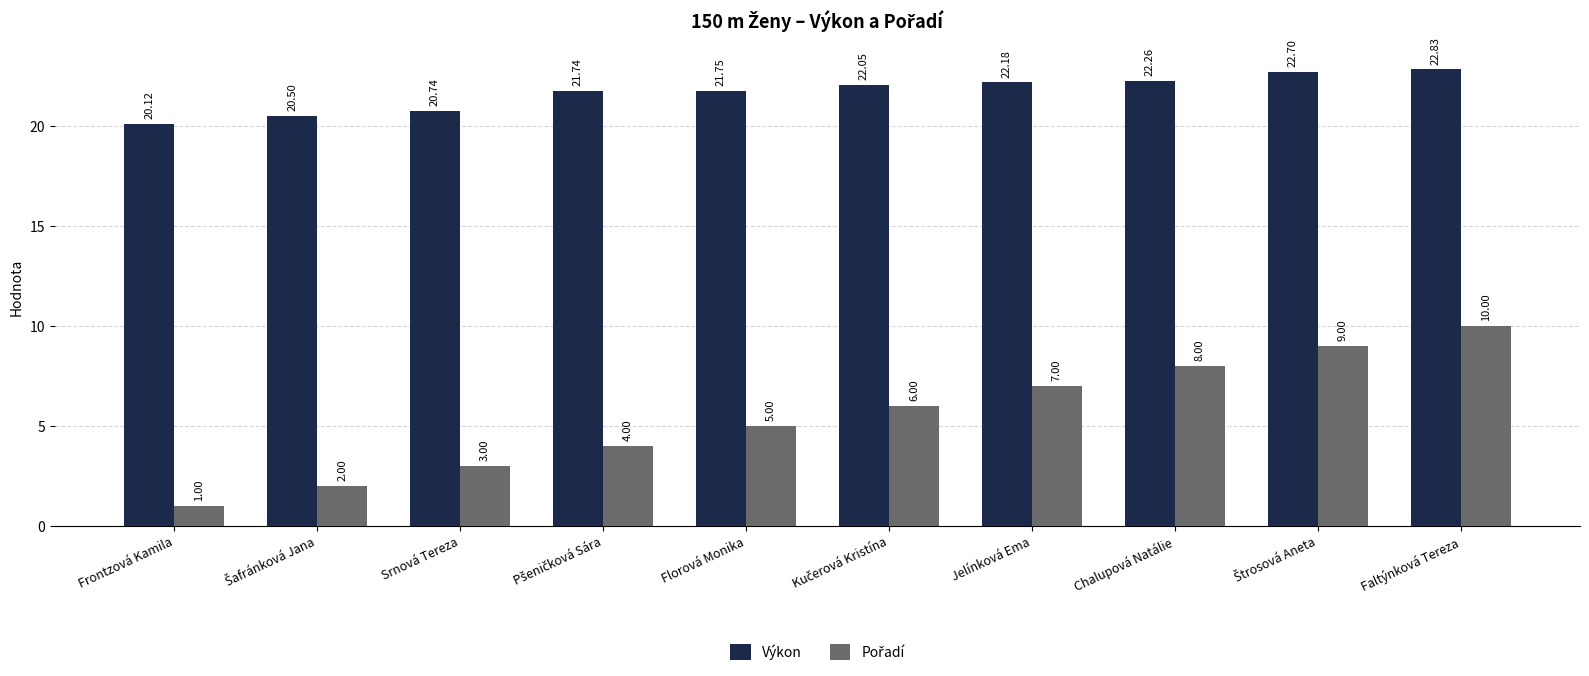

How many data points does each series have?

10